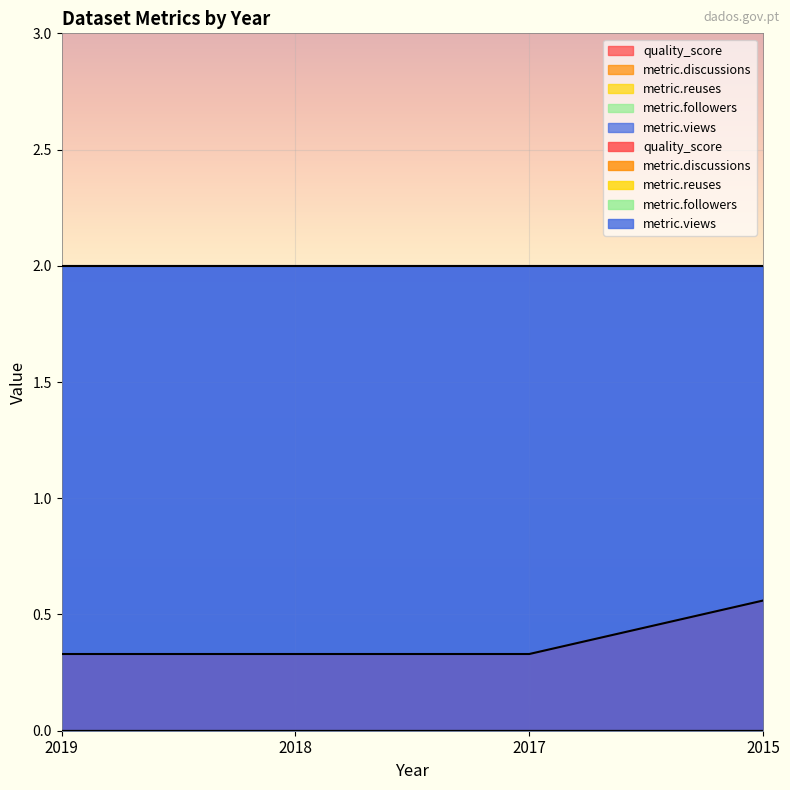

True or false: metric.reuses and quality_score intersect in this chart.

False